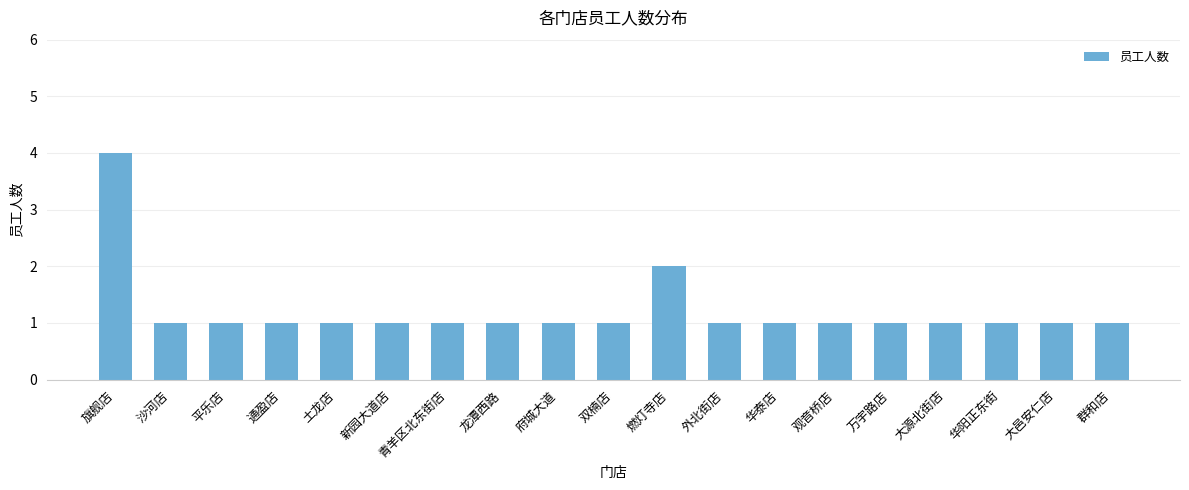

What is the greatest value displayed?

4